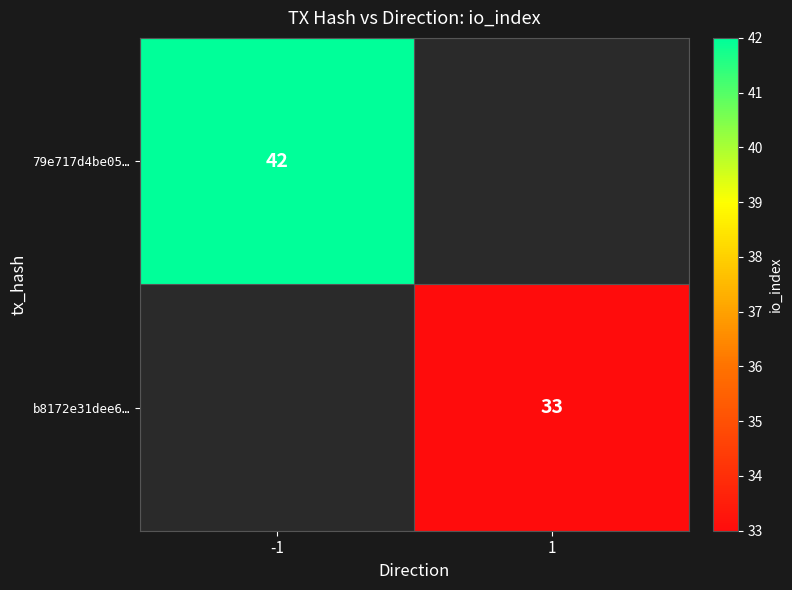

The b8172e31dee6… series shows 33 at 1. True or false?

True